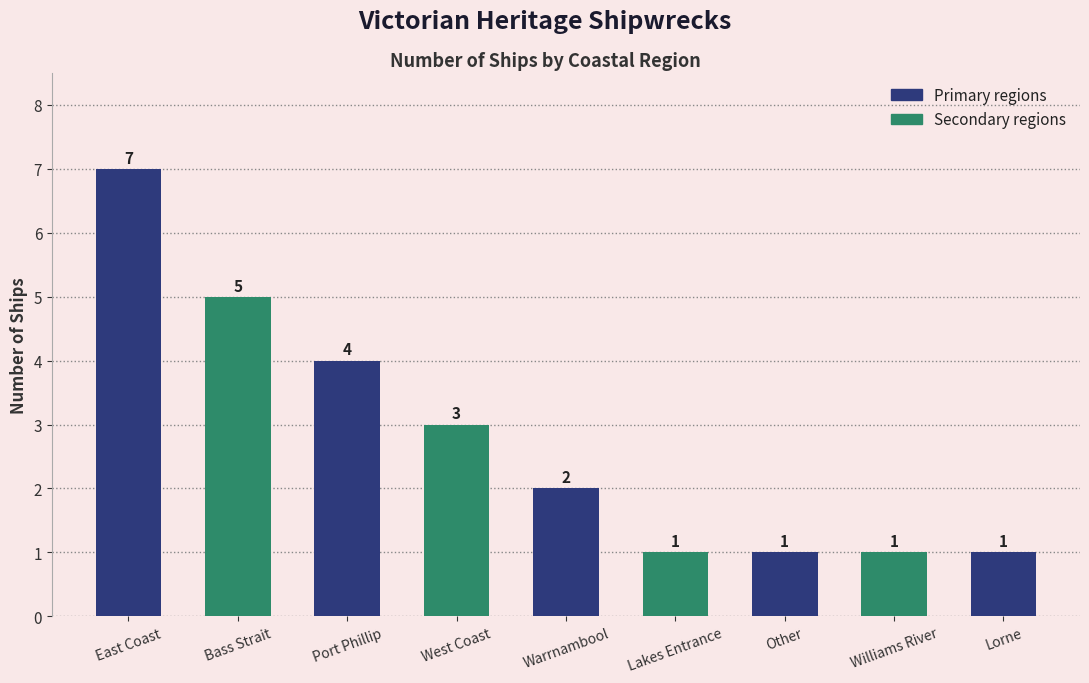

How many series are shown in this chart?

1